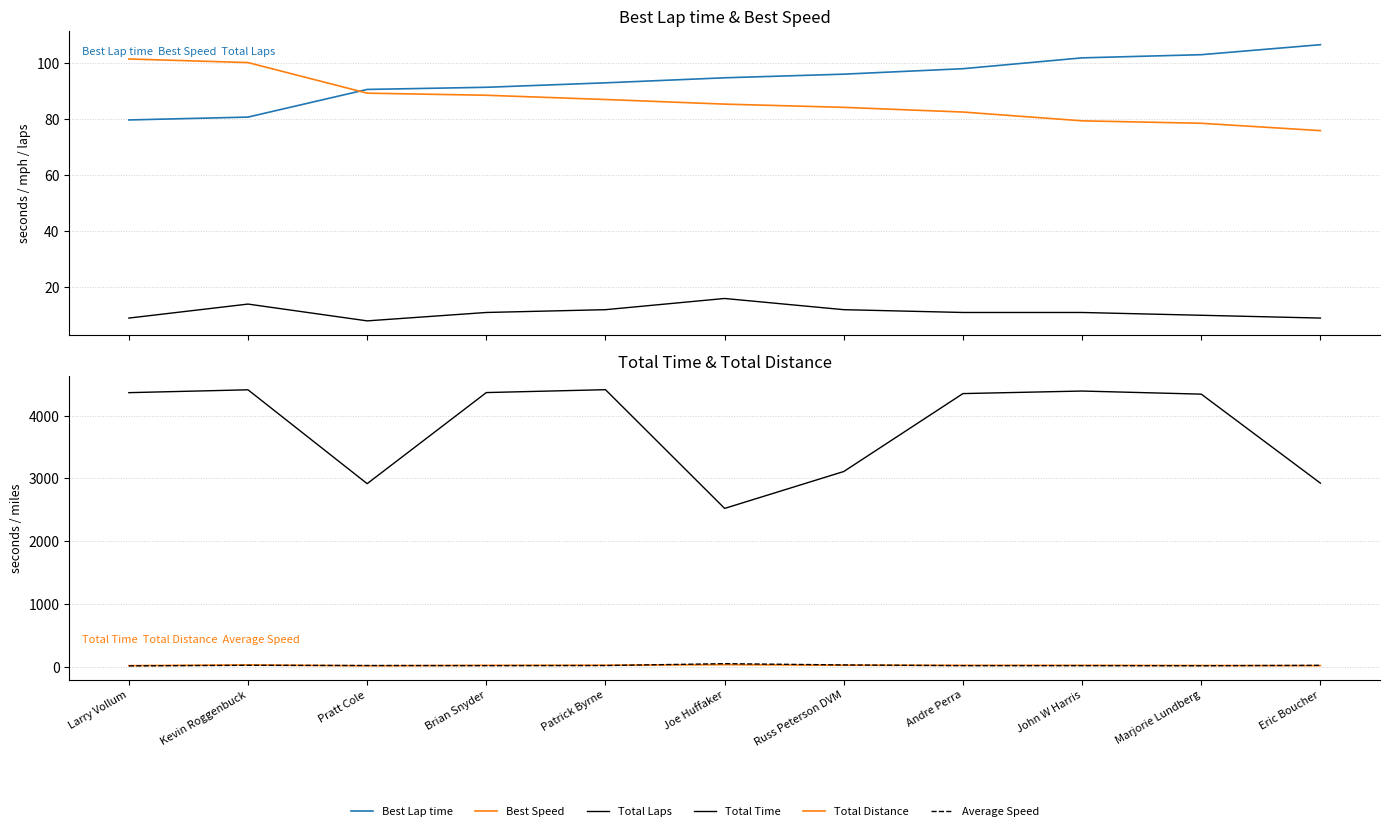

True or false: Total Laps and Best Speed intersect in this chart.

False